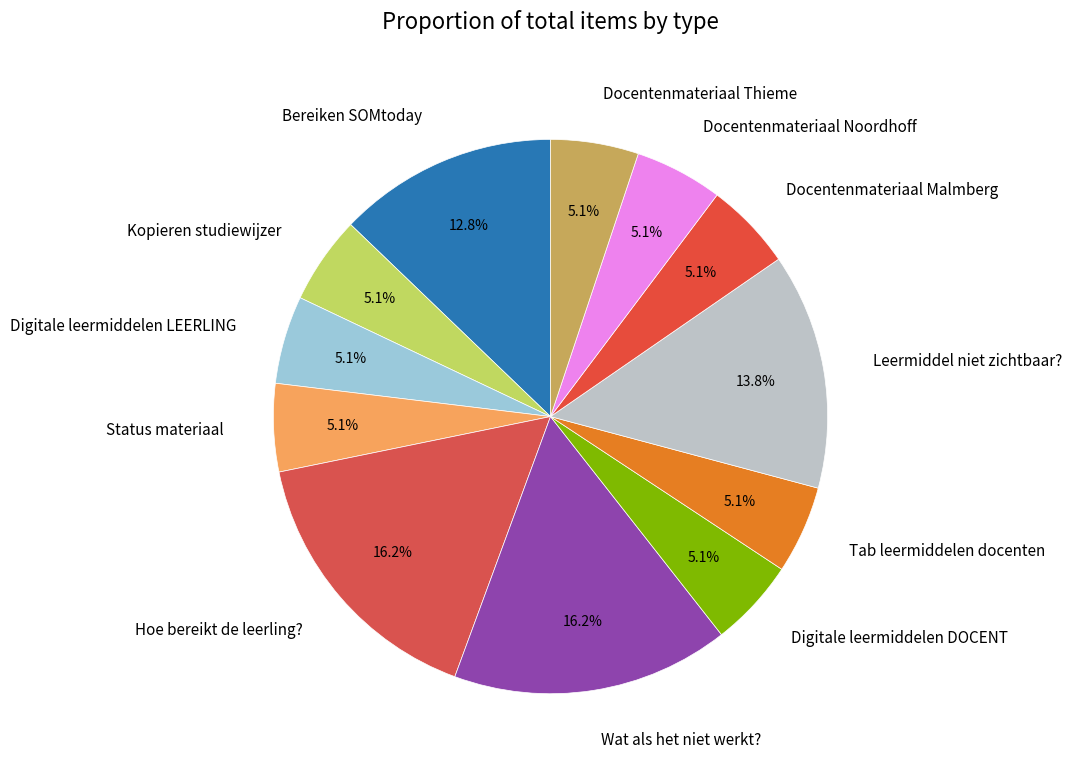

Between Tab leermiddelen docenten and Bereiken SOMtoday, which is larger?

Bereiken SOMtoday